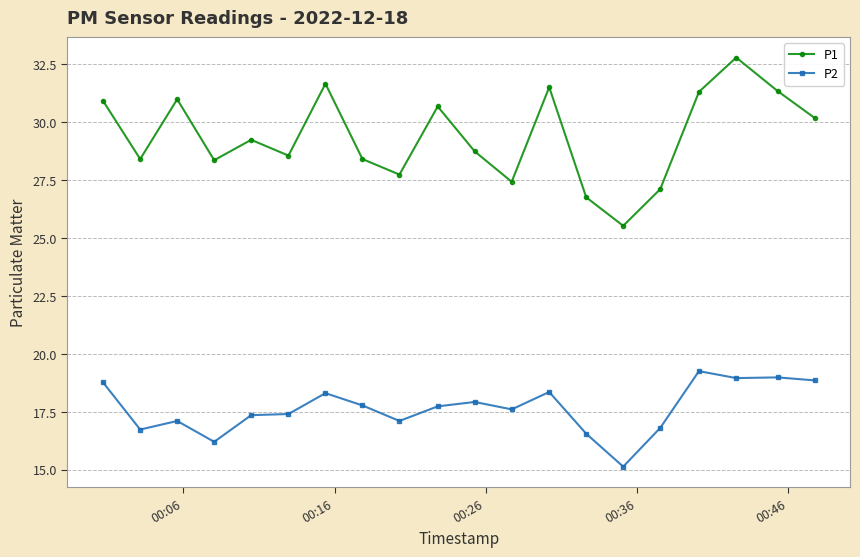

What is the highest value of the P1 series?

32.8